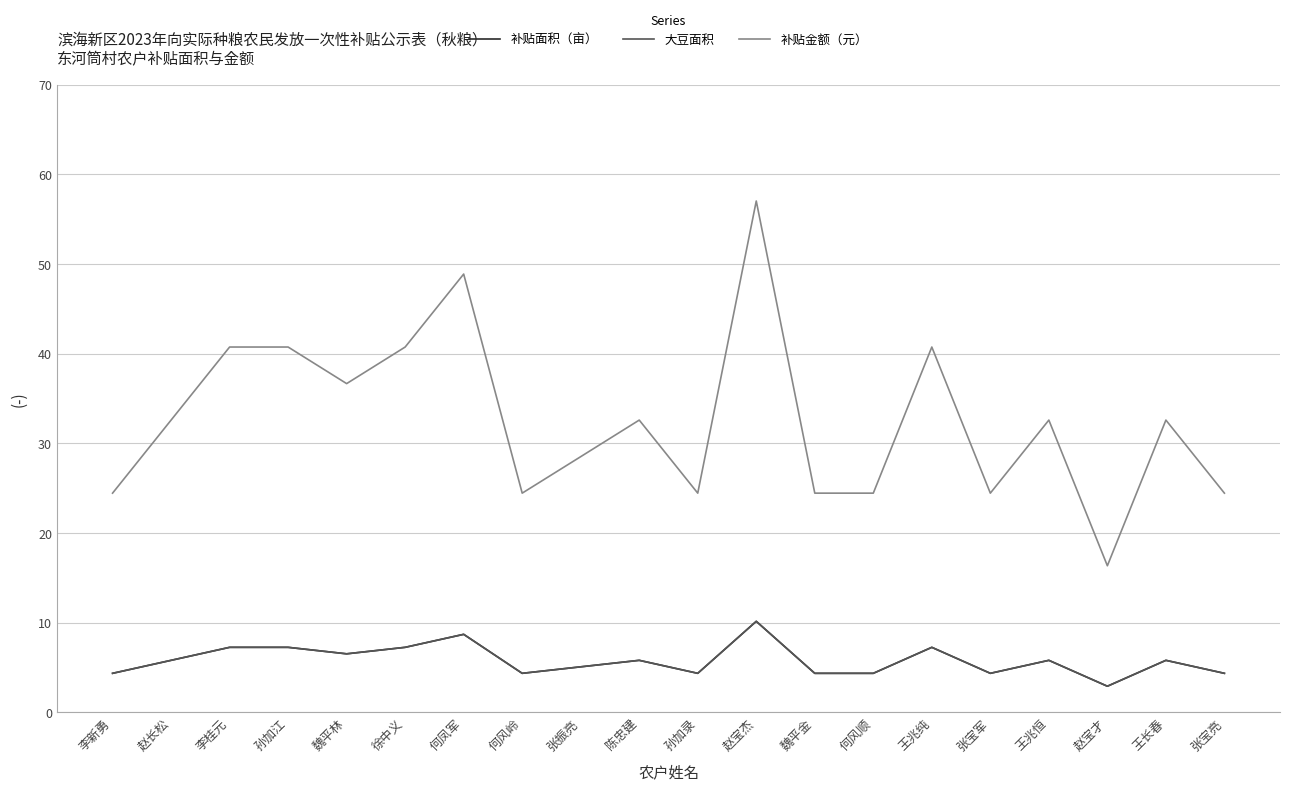

What position from the right is 王兆恒?

4